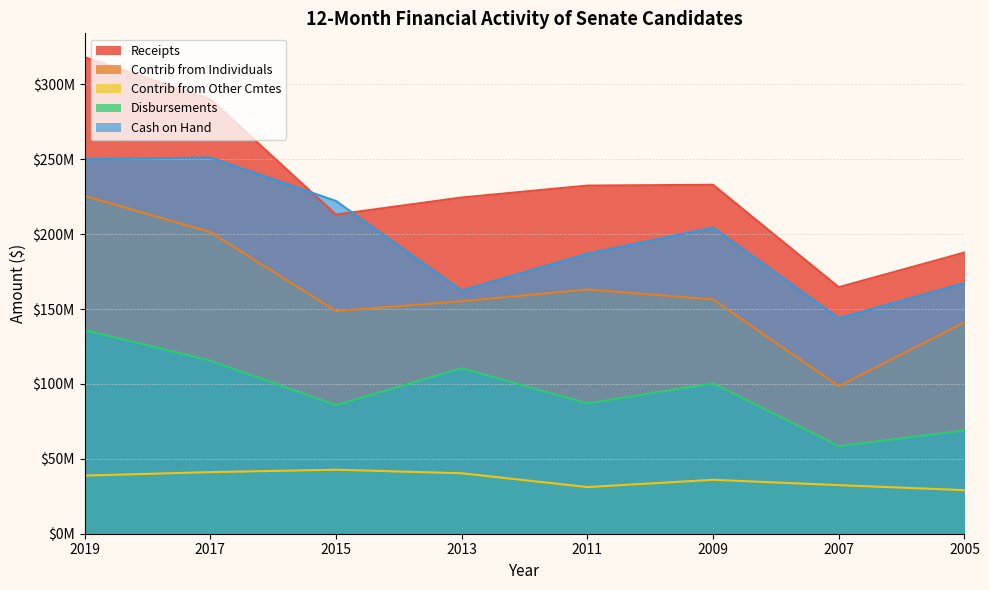

True or false: Contrib from Individuals and Disbursements intersect in this chart.

False